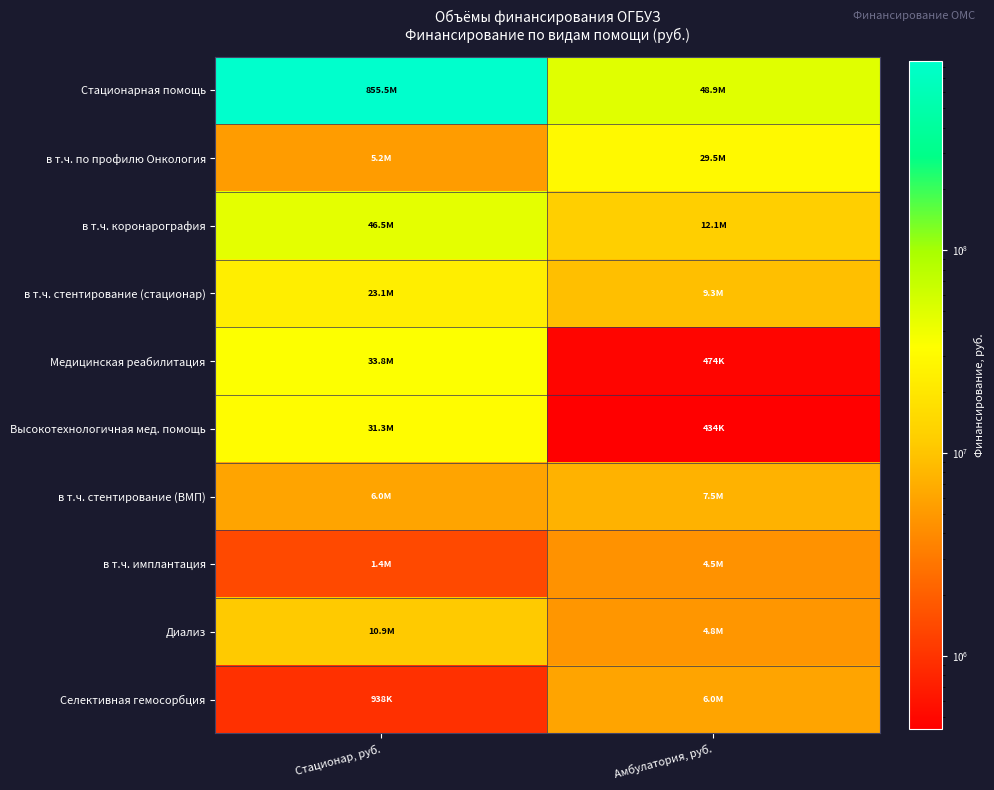

At which category is the sum across all series the highest?

Стационар, руб.